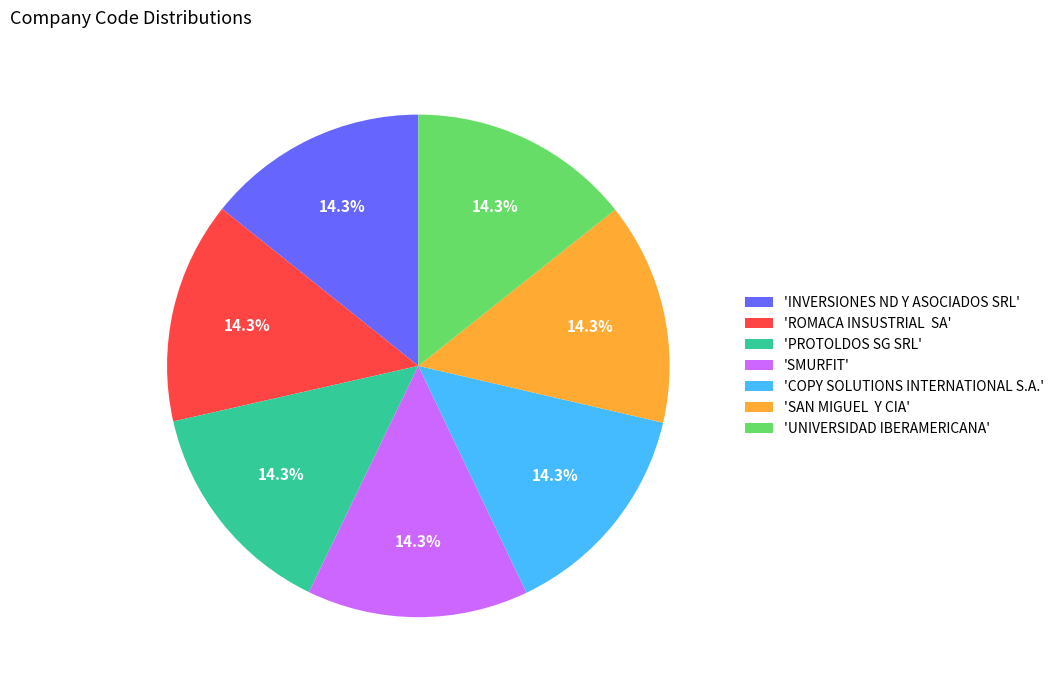

Is the sum of 'INVERSIONES ND Y ASOCIADOS SRL' and 'PROTOLDOS SG SRL' greater than half?

No